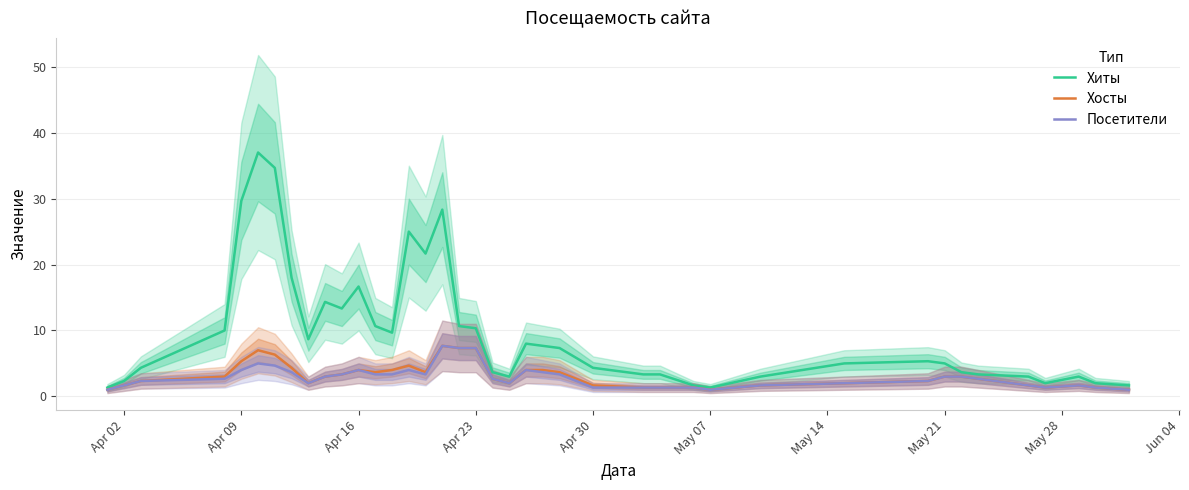

Is it true that Хиты equals 16.7 at Apr 16?

True